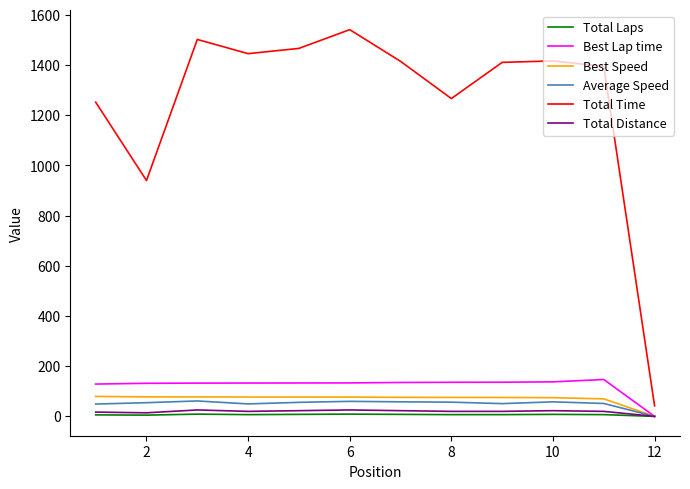

Which series has the largest total across all categories?

Total Time